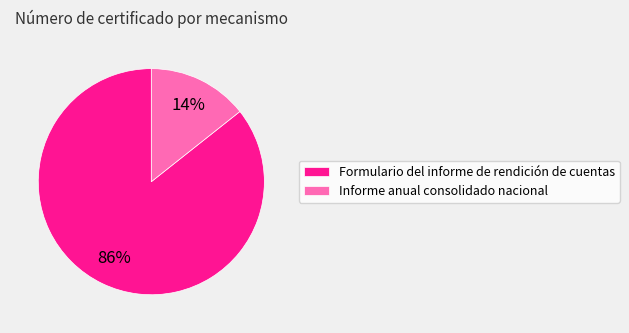

Do Informe anual consolidado nacional and Formulario del informe de rendición de cuentas together represent more than half of the pie?

Yes